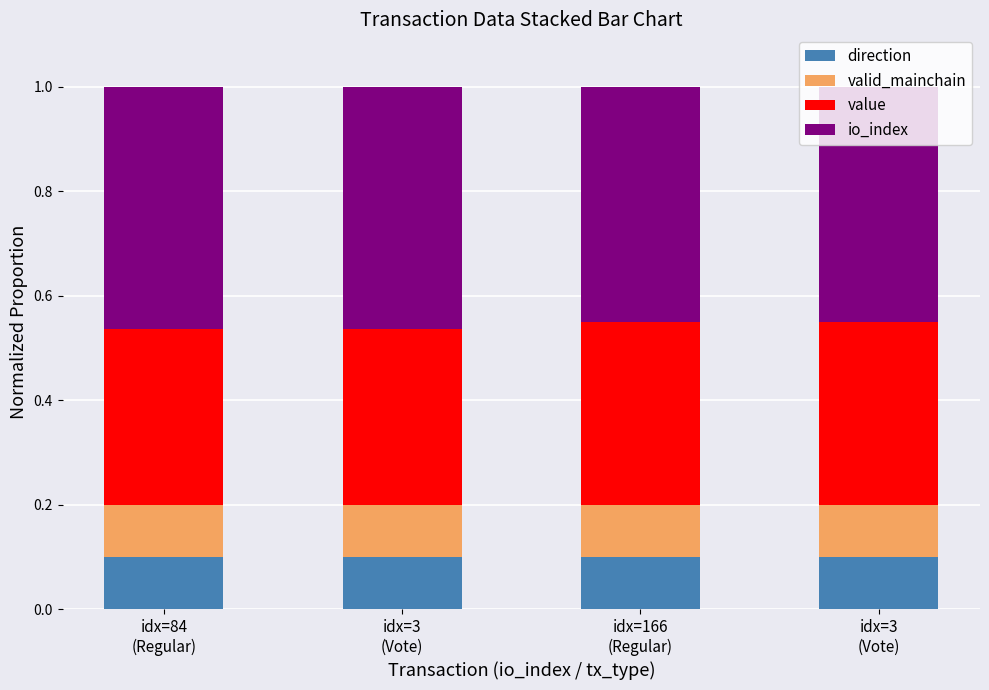

Are the bars horizontal?

No